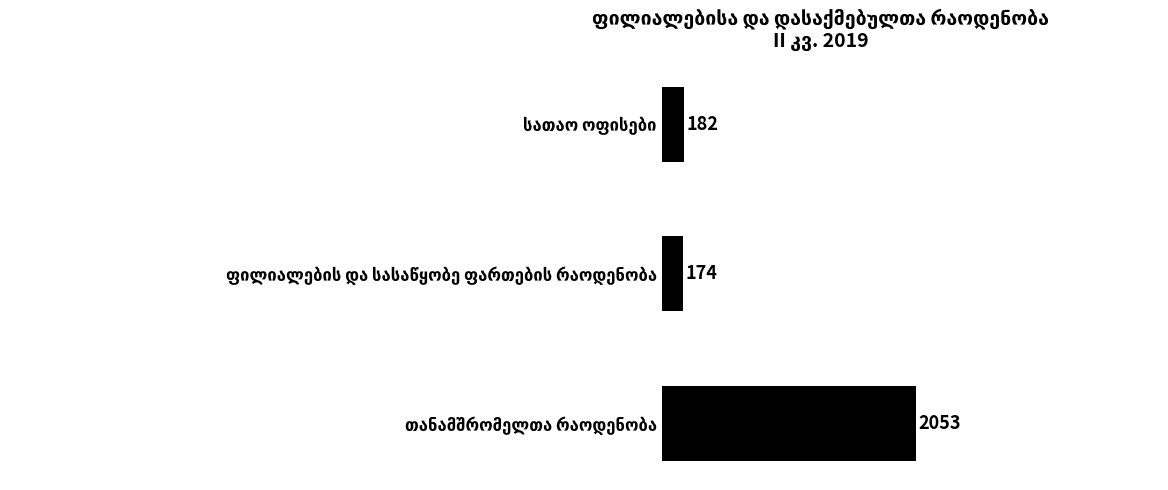

What is the value of the 2nd bar from the top?

174